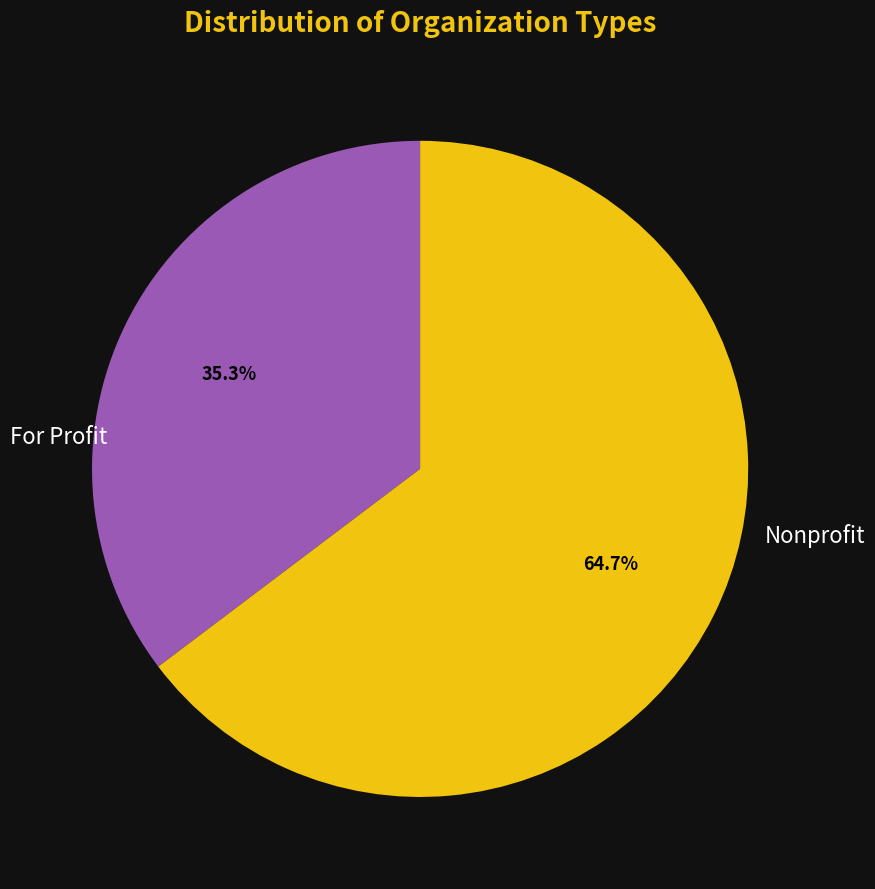

To the nearest percent, what is the difference between the largest and smallest slice percentages?

29%